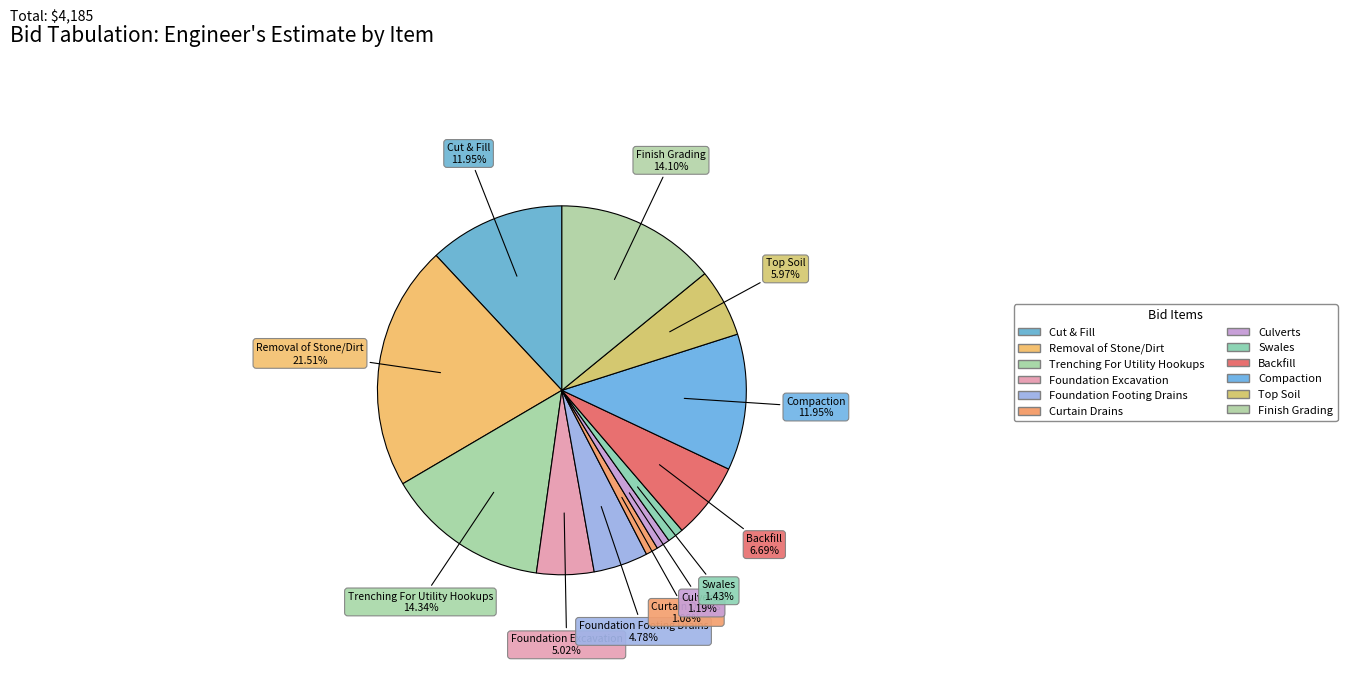

Is Backfill the majority of the pie?

No